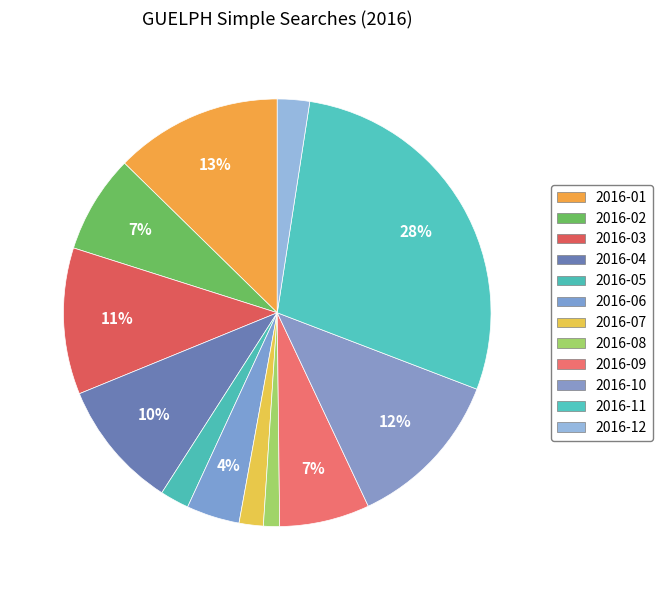

How many segments does this pie chart have?

12